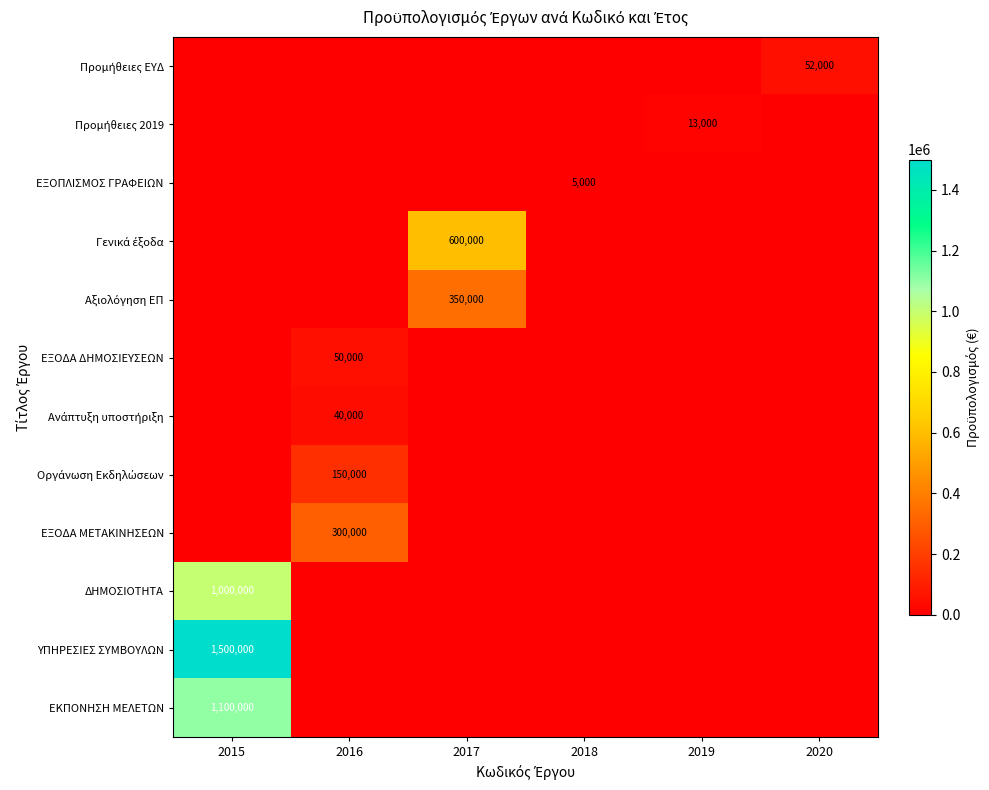

True or false: ΕΞΟΔΑ ΜΕΤΑΚΙΝΗΣΕΩΝ has a value of 102523 at 2019.

False